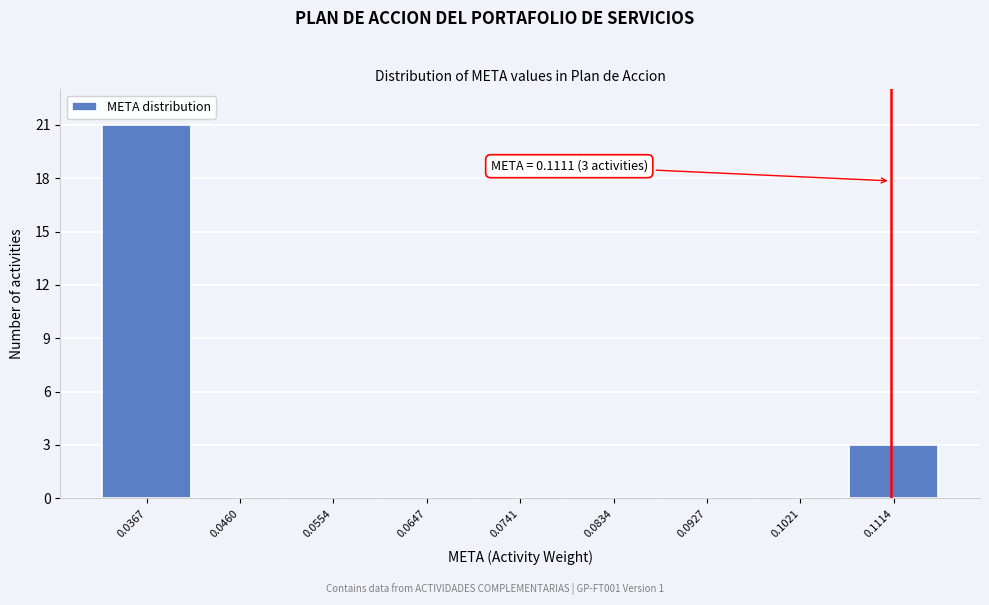

Which range on the x-axis has the tallest bar?

0.032 to 0.041